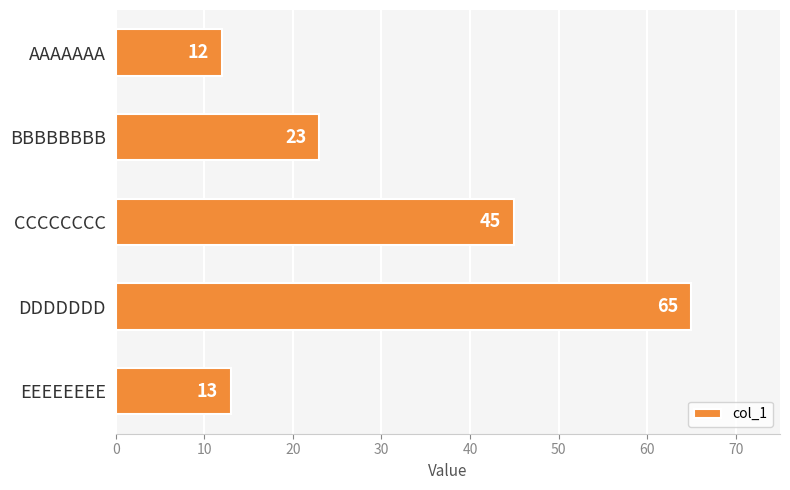

Rank the categories by value from highest to lowest.

DDDDDDD, CCCCCCCC, BBBBBBBB, EEEEEEEE, AAAAAAA